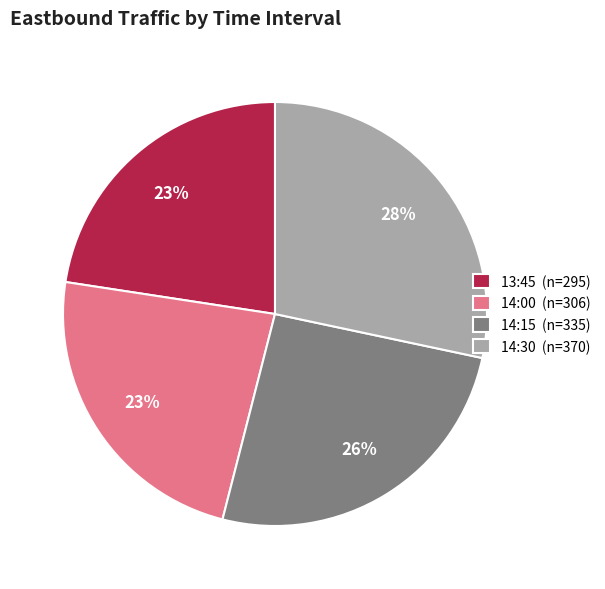

Is there a majority slice in this chart?

No